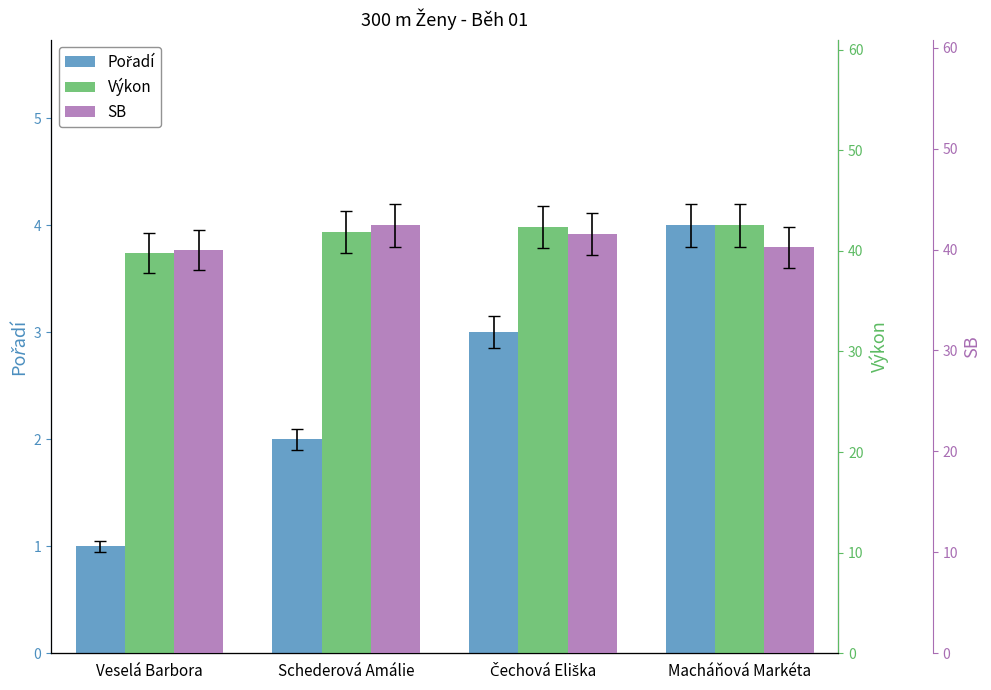

What is the difference between the maximum and minimum values in the SB series?

2.4